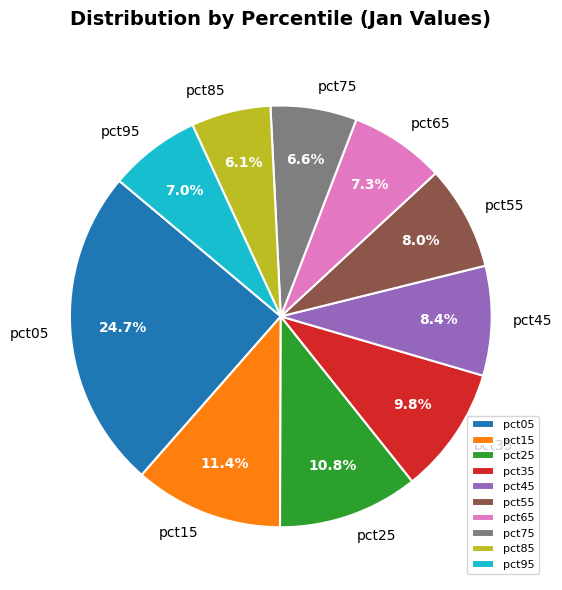

How many segments does this pie chart have?

10